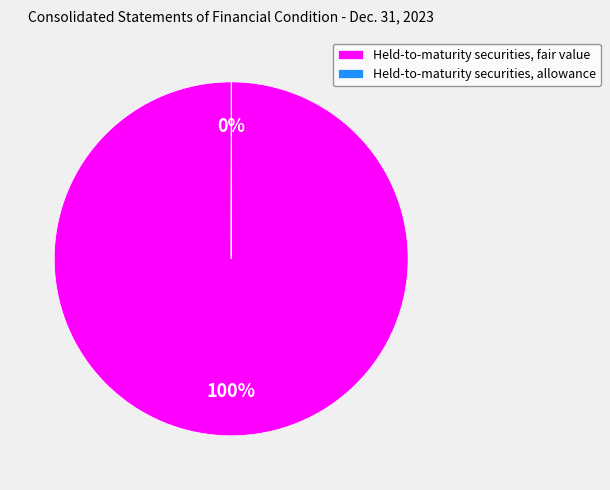

To the nearest percent, what percentage of the pie is Held-to-maturity securities, fair value?

100%